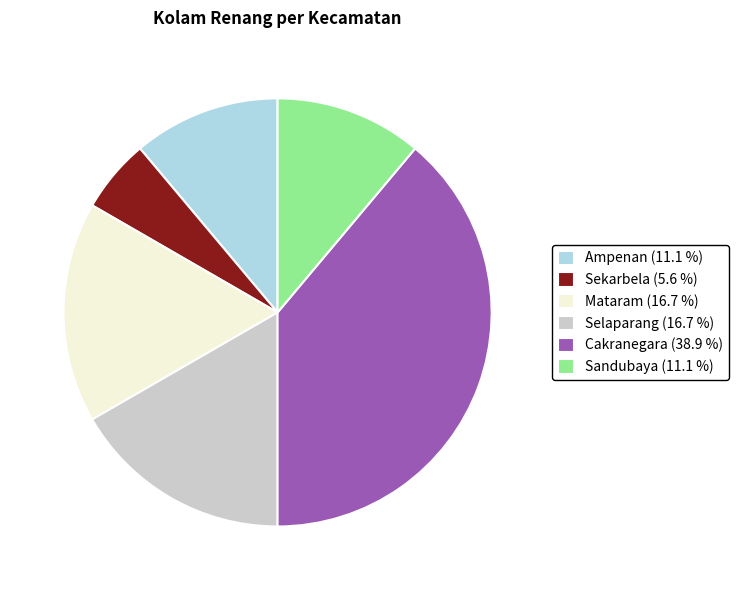

Is Sekarbela the majority of the pie?

No